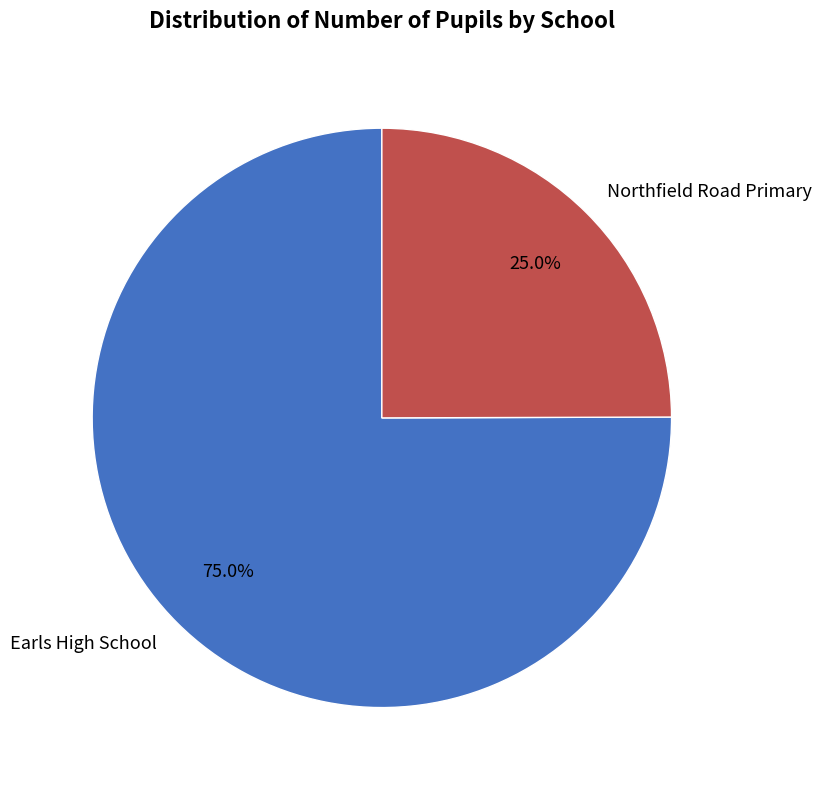

To the nearest percent, what is the difference between the Earls High School and Northfield Road Primary slice percentages?

50%